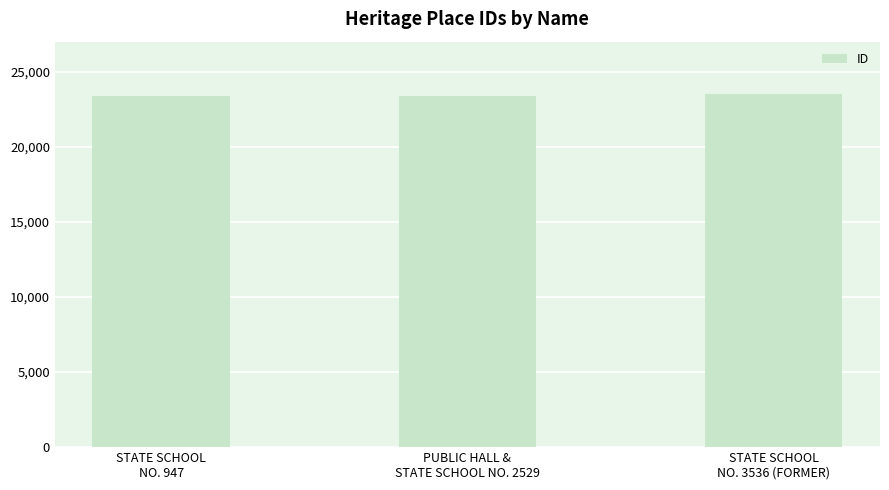

Does the chart contain any negative values?

No